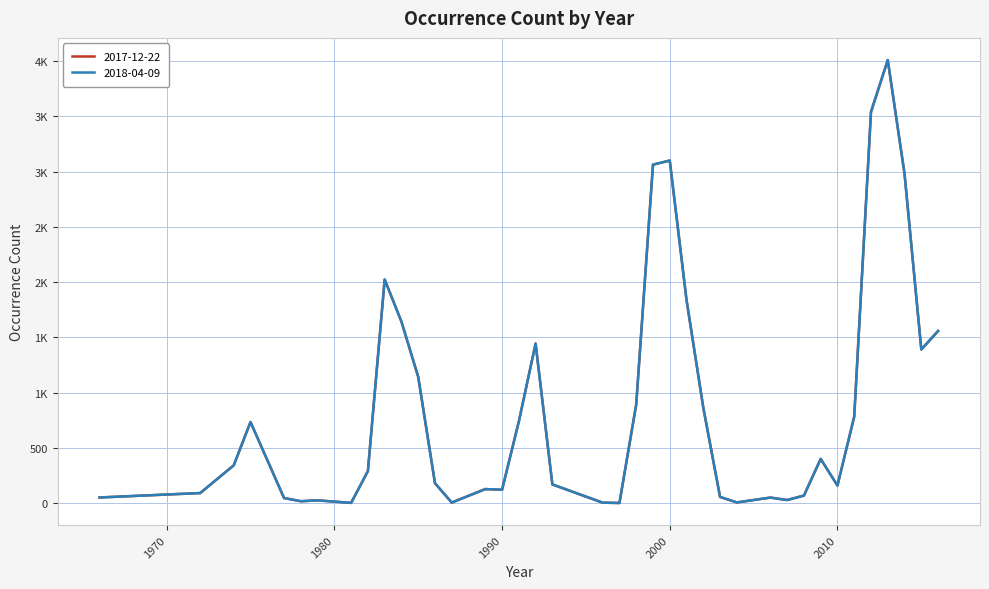

At which label does 2018-04-09 reach its minimum?

1997